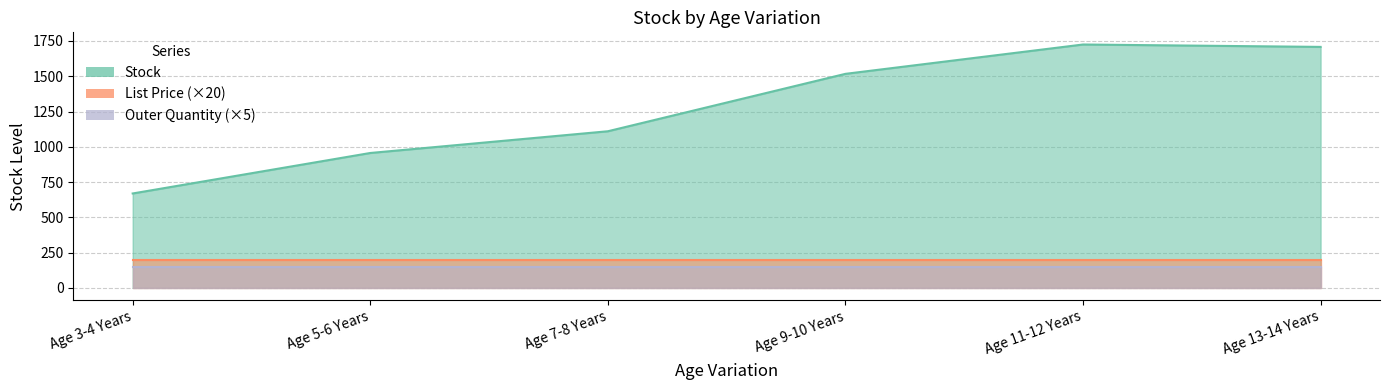

Where is Stock nearest to the value 1197?

Age 7-8 Years